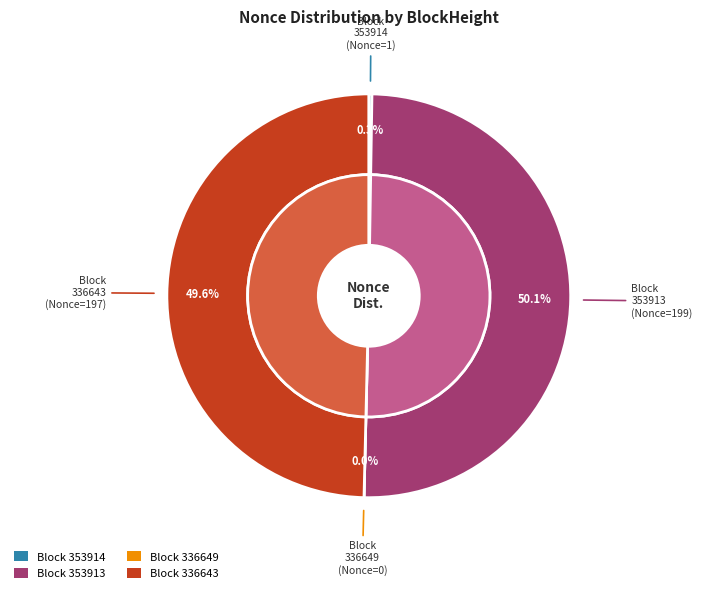

Is it true that 336643 is 50% of the pie?

True